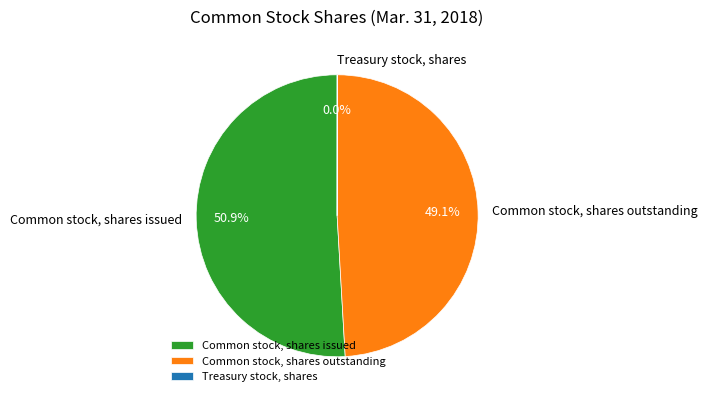

Is Common stock, shares issued the majority of the pie?

Yes